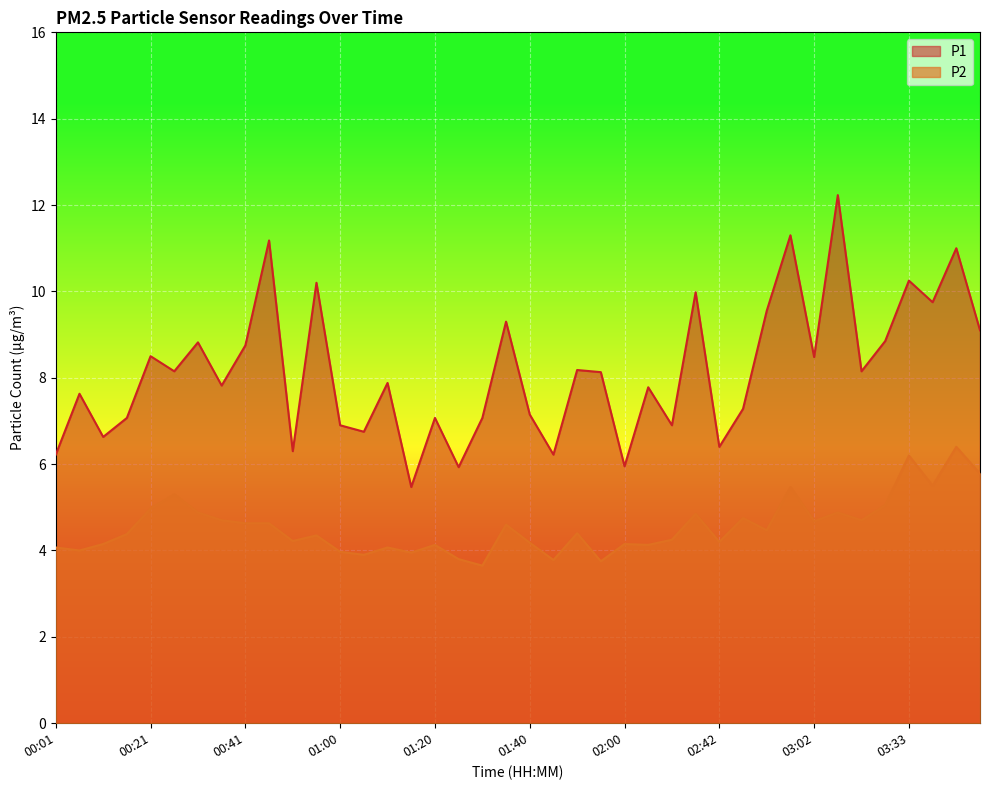

True or false: P1 and P2 cross at least once.

False